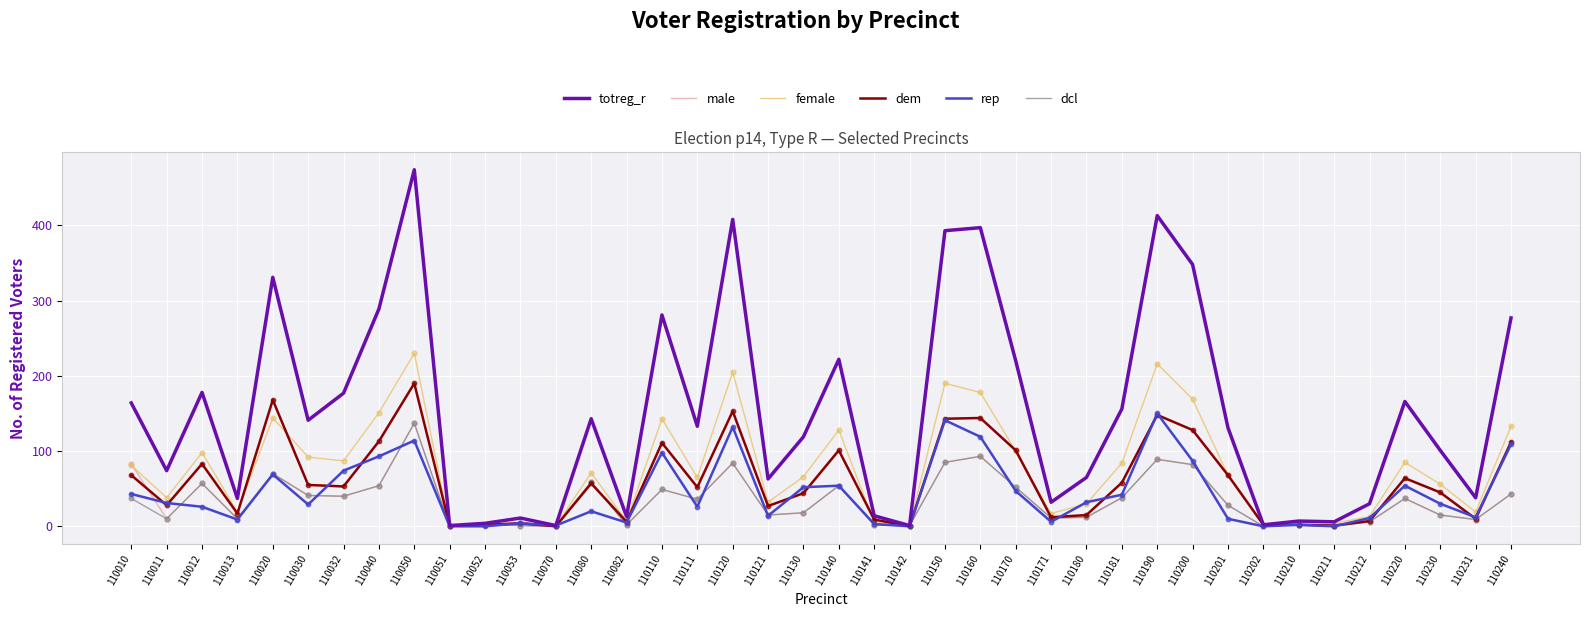

Which series has the largest total across all categories?

totreg_r